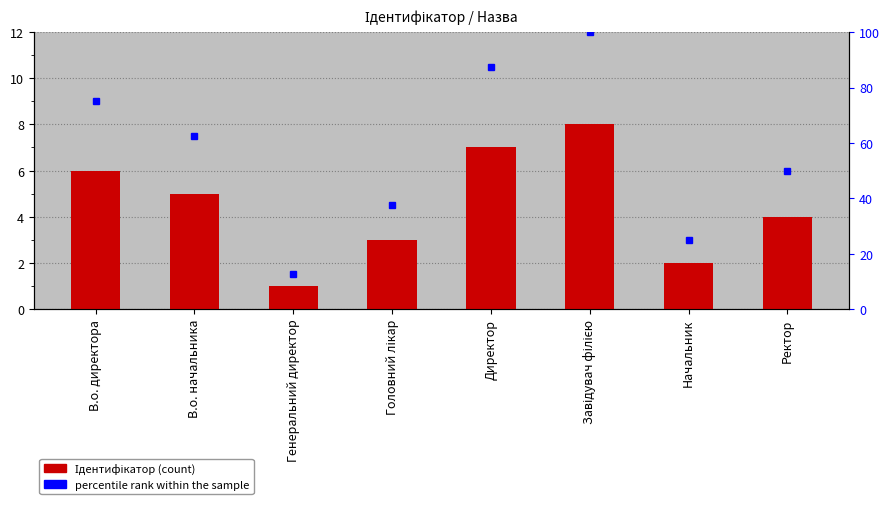

At which category is the sum across all series the highest?

Завідувач філією